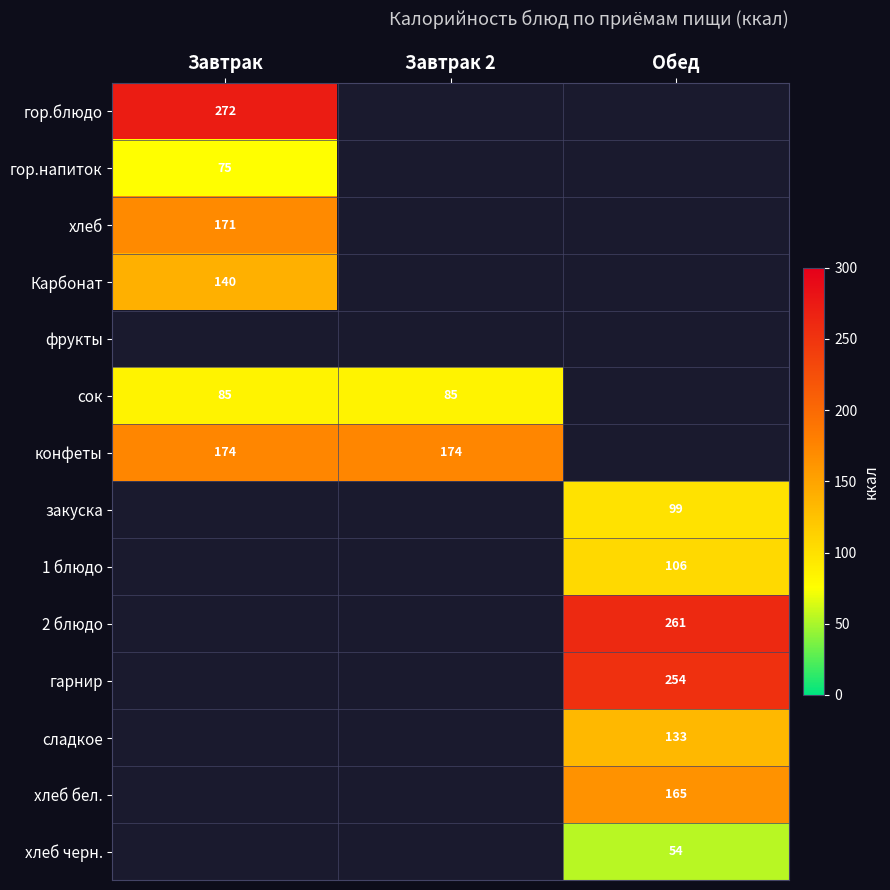

List the labels in order of гор.блюдо value, smallest first.

Завтрак, Завтрак 2, Обед